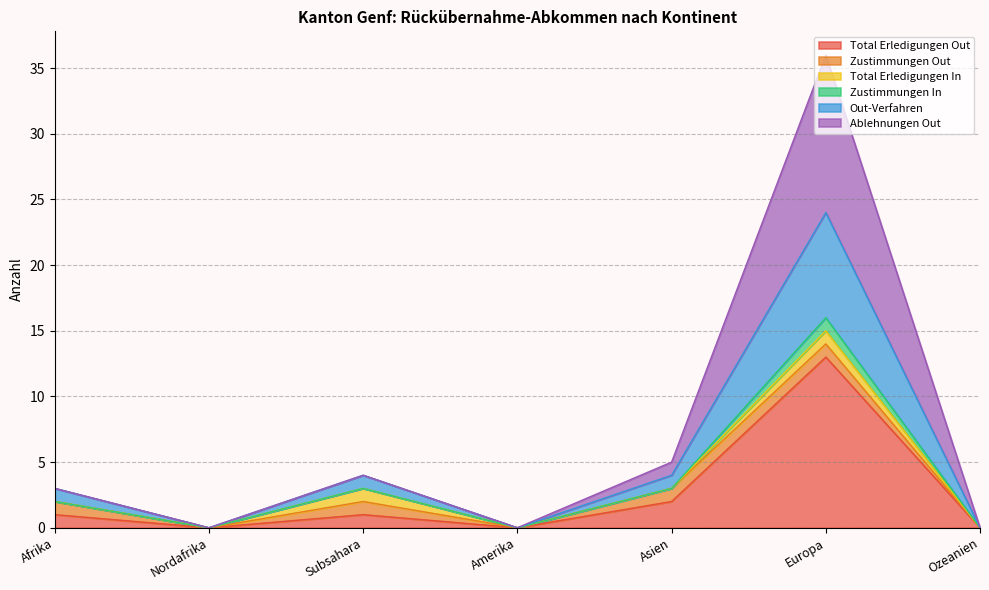

Is it true that Total Erledigungen Out equals 0 at Amerika?

True